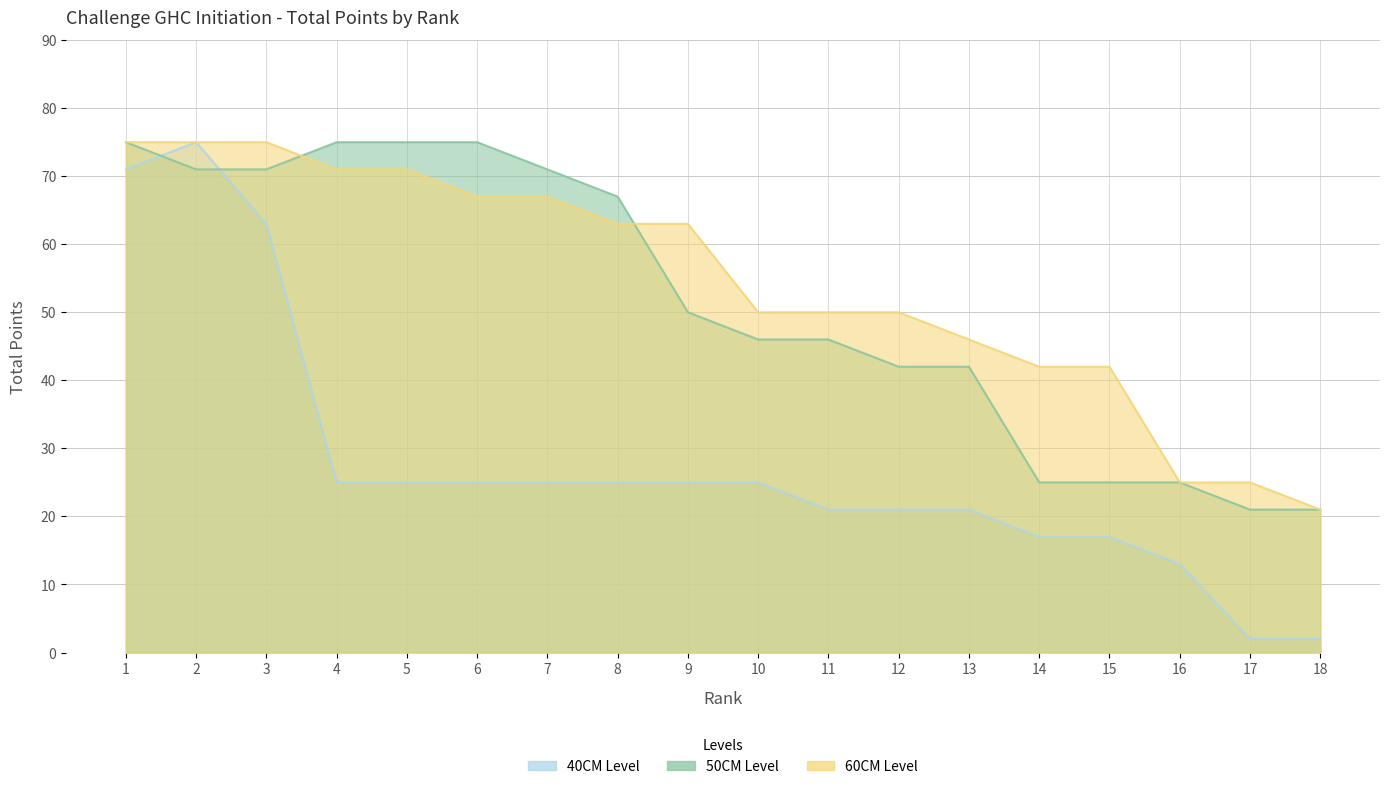

Rank the series by their maximum value, from highest to lowest.

40CM, 50CM, 60CM